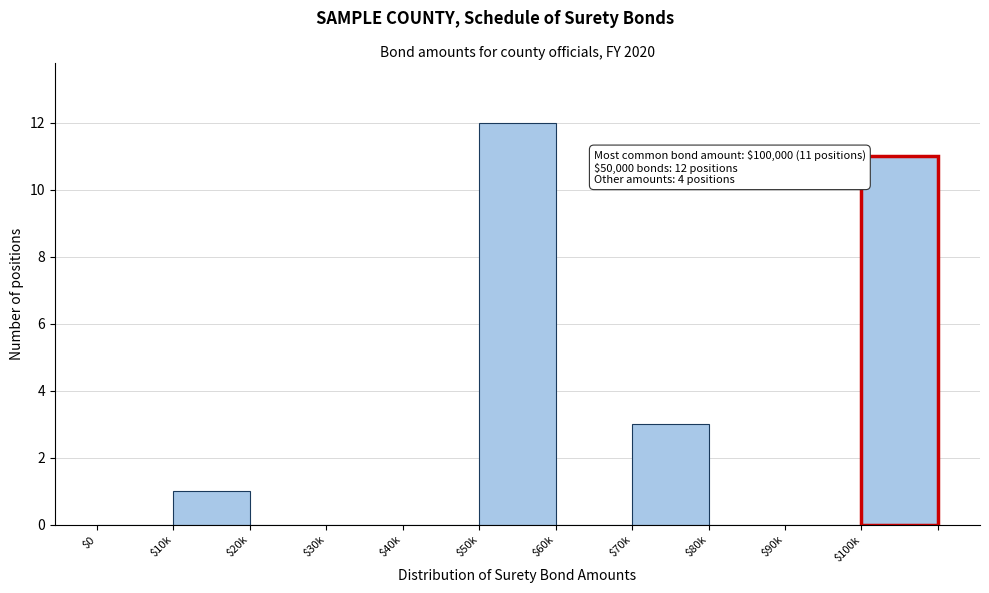

At which label is the value closest to 6?

$70k